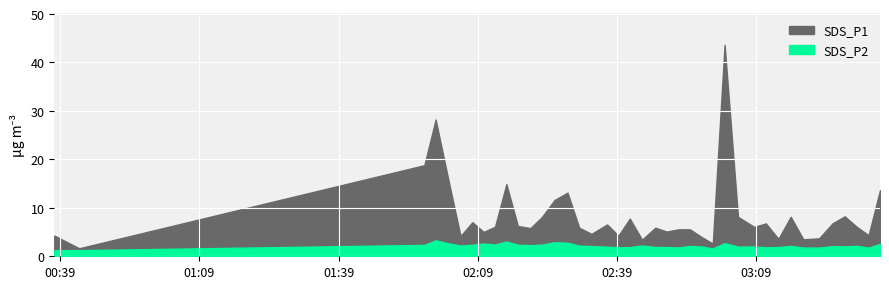

Is it true that SDS_P2 equals 2.7 at 2023/09/07 02:49:44?

False